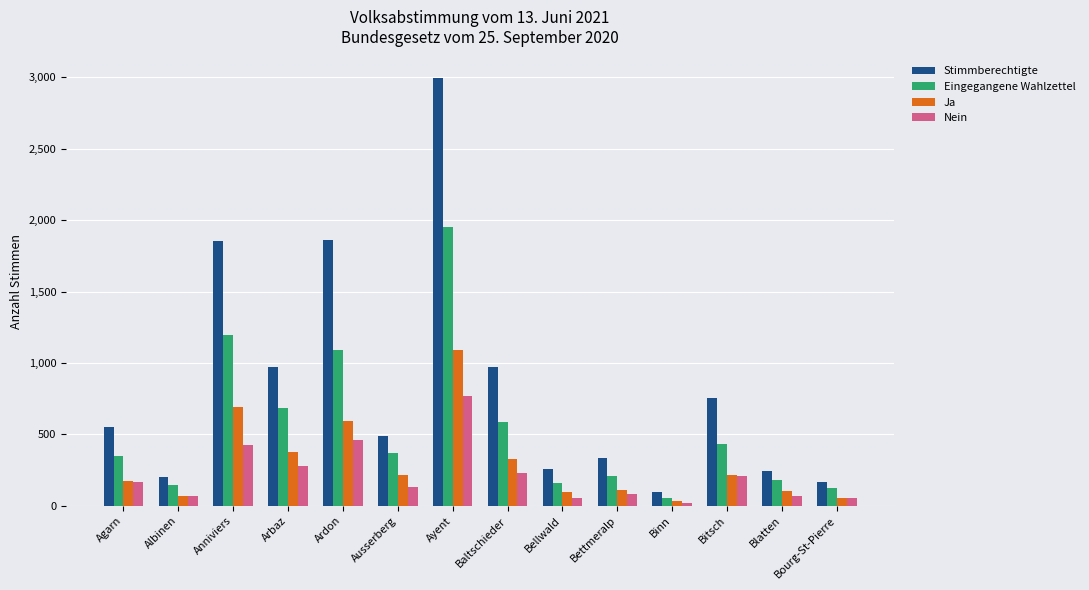

How many distinct data groups are displayed?

4